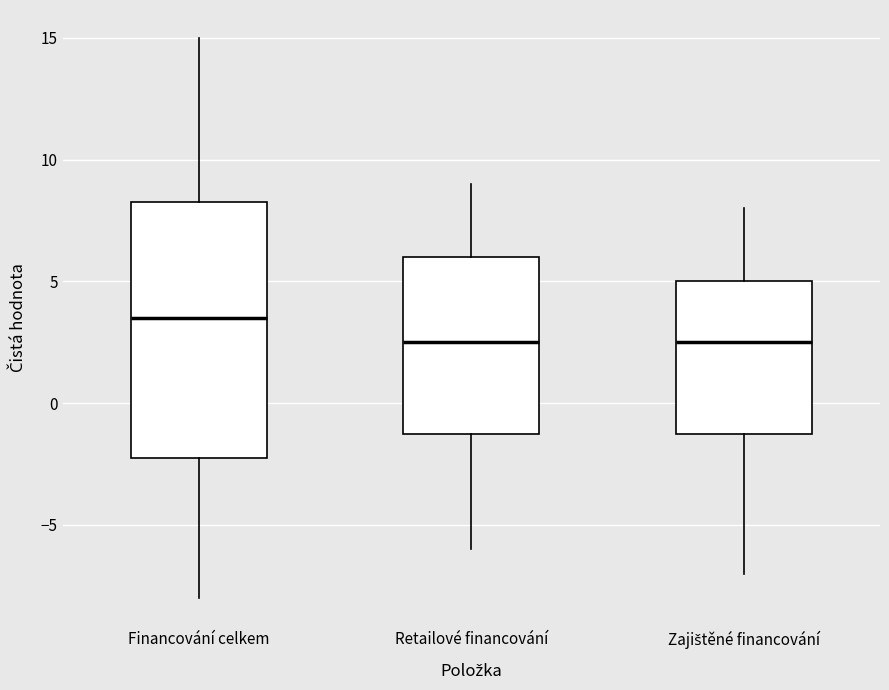

Reading left to right, read every box against the y-axis: the position of its median line, the range the box covers, and the ends of its whiskers. The values are not printed on the chart, so give them approximately, as read against the axis.

Financování celkem: median 3.5, box -2.0 to 8.5, whiskers -8.0 to 15.0
Retailové financování: median 2.5, box -1.0 to 6.0, whiskers -6.0 to 9.0
Zajištěné financování: median 2.5, box -1.0 to 5.0, whiskers -7.0 to 8.0